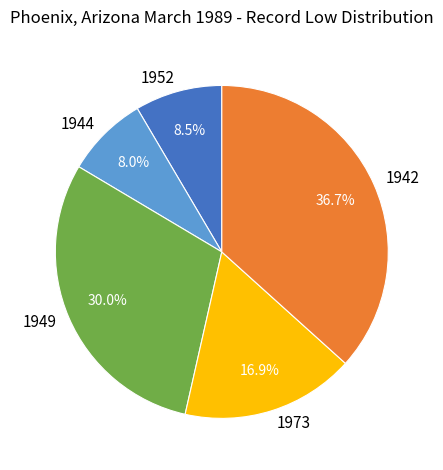

Is the sum of 1952 and 1944 greater than half?

No